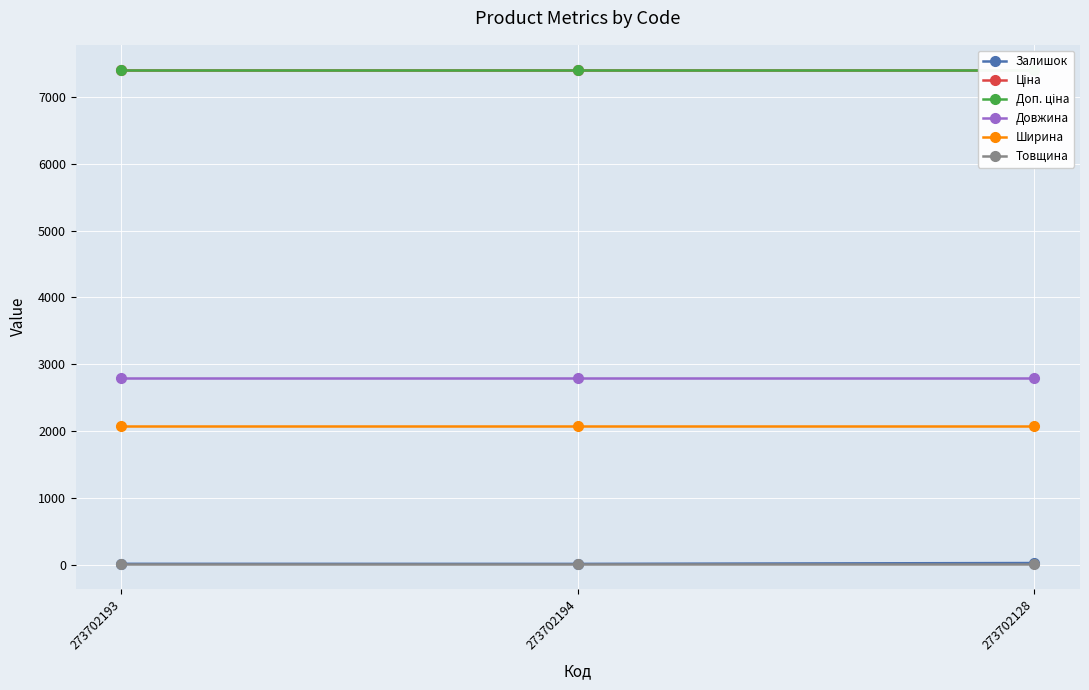

The Залишок series shows 15.7 at 273702128. True or false?

False